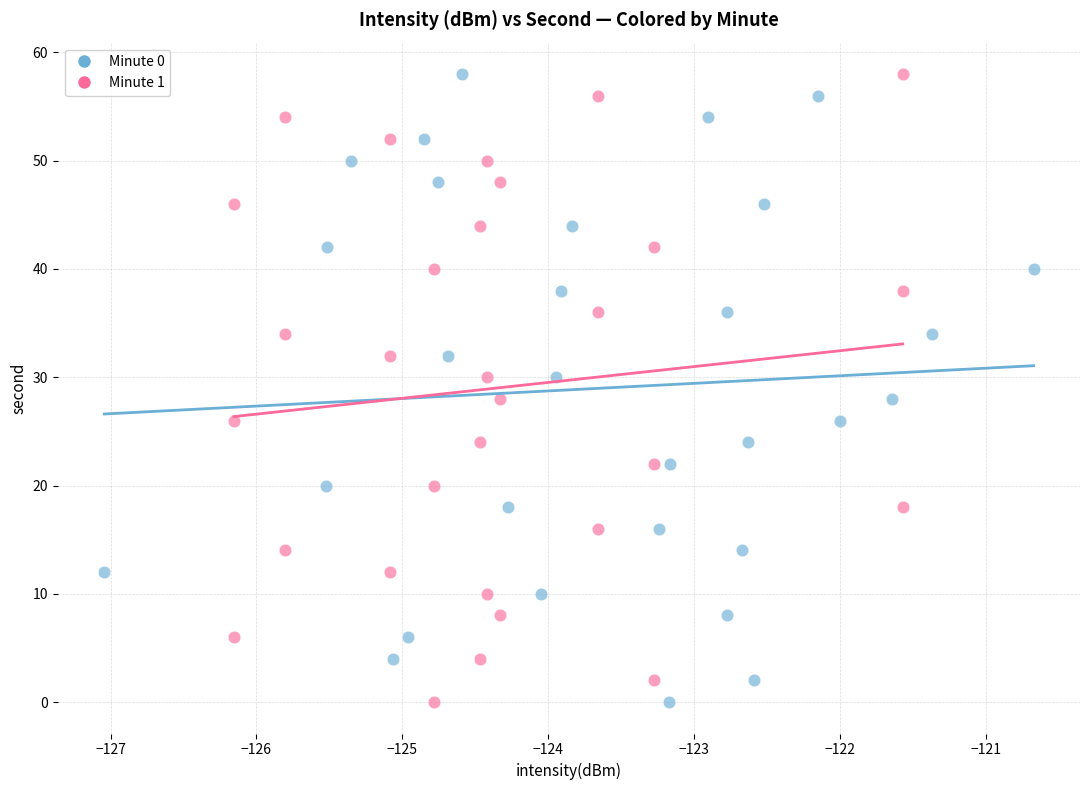

What are all the series names shown in the legend?

Minute 0, Minute 1